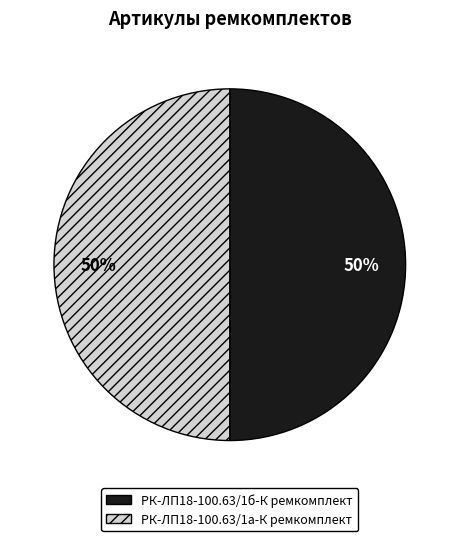

Approximately how many times larger is the value at РК-ЛП18-100.63/1б-К ремкомплект compared to РК-ЛП18-100.63/1а-К ремкомплект?

1.0